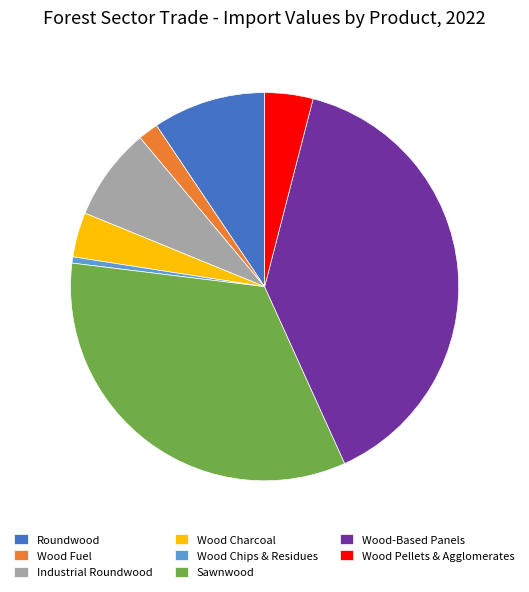

Which slice is the largest?

Wood-Based Panels